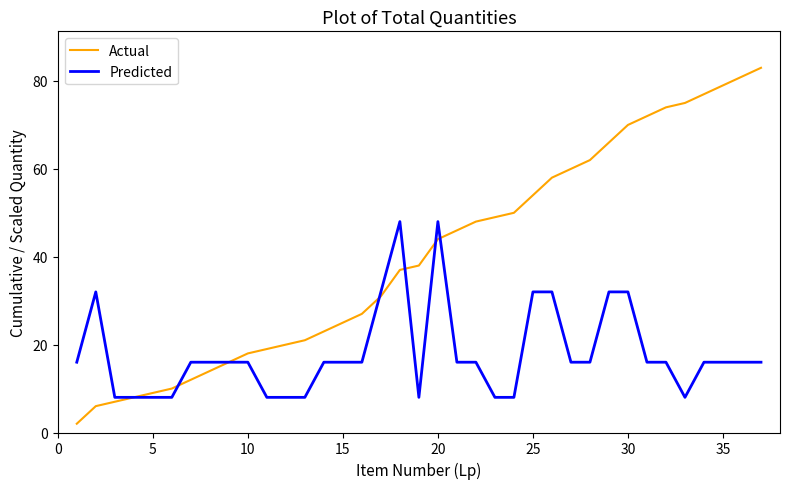

Rank the series by their average value, from lowest to highest.

Predicted, Actual